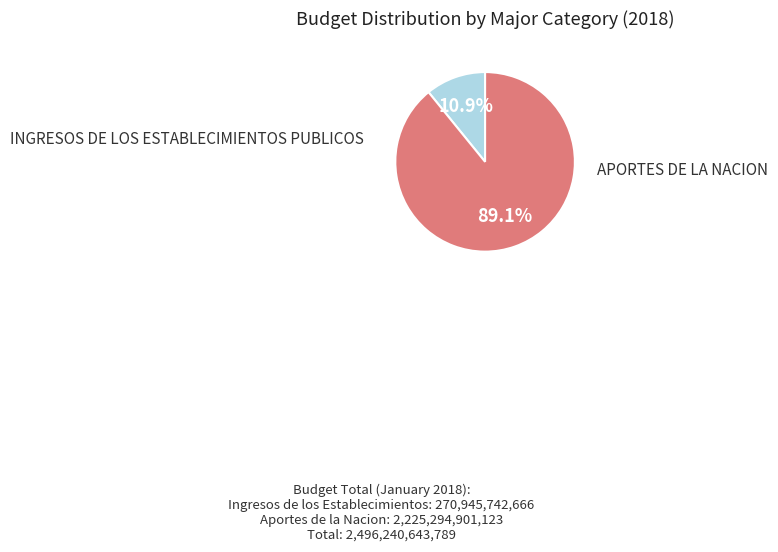

To the nearest percent, what is the difference between the largest and smallest slice percentages?

78%